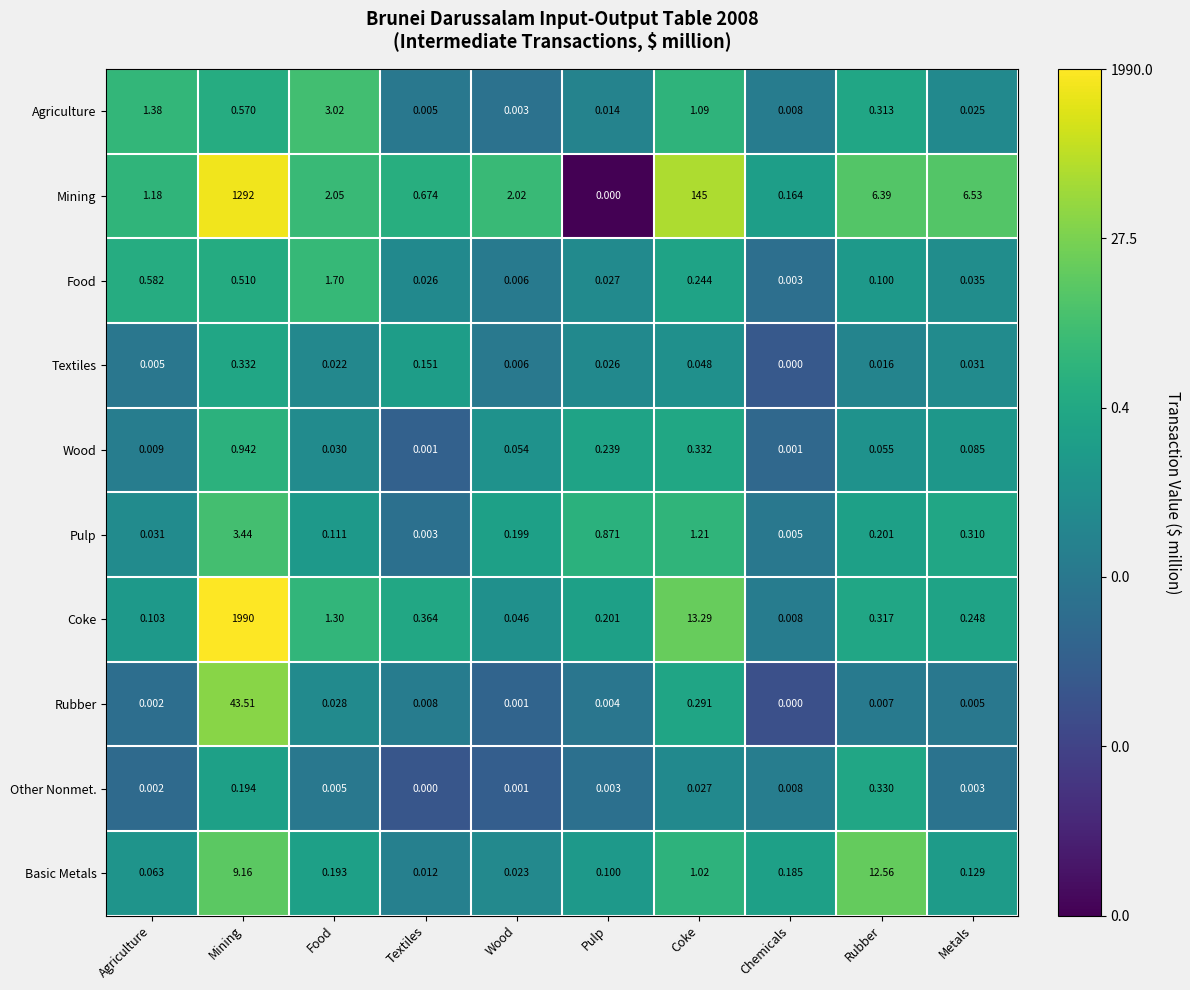

Where is Textiles nearest to the value 0?

Chemicals